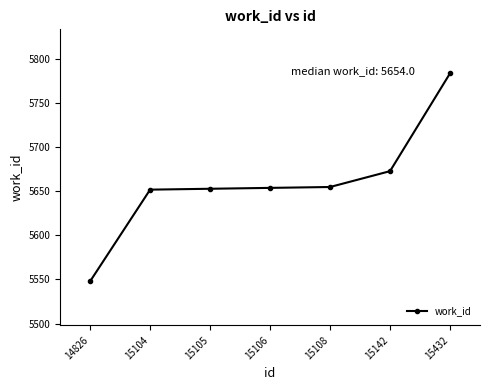

Between 15105 and 15142, which is larger?

15142